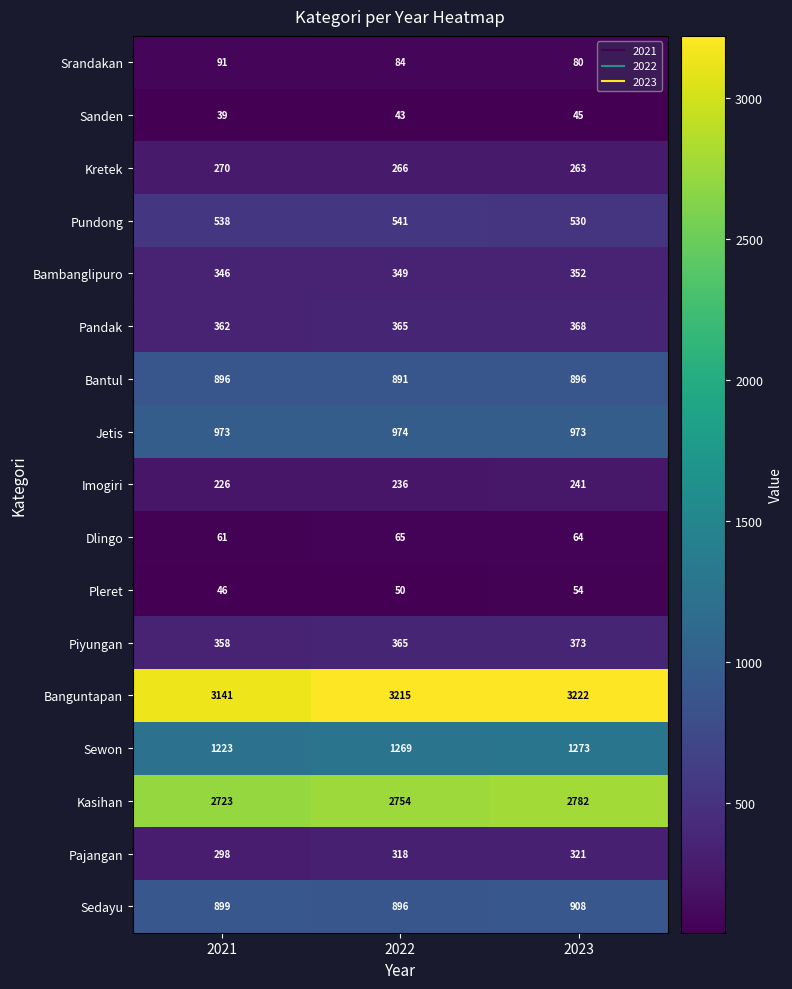

The Bantul series shows 1201 at 2021. True or false?

False